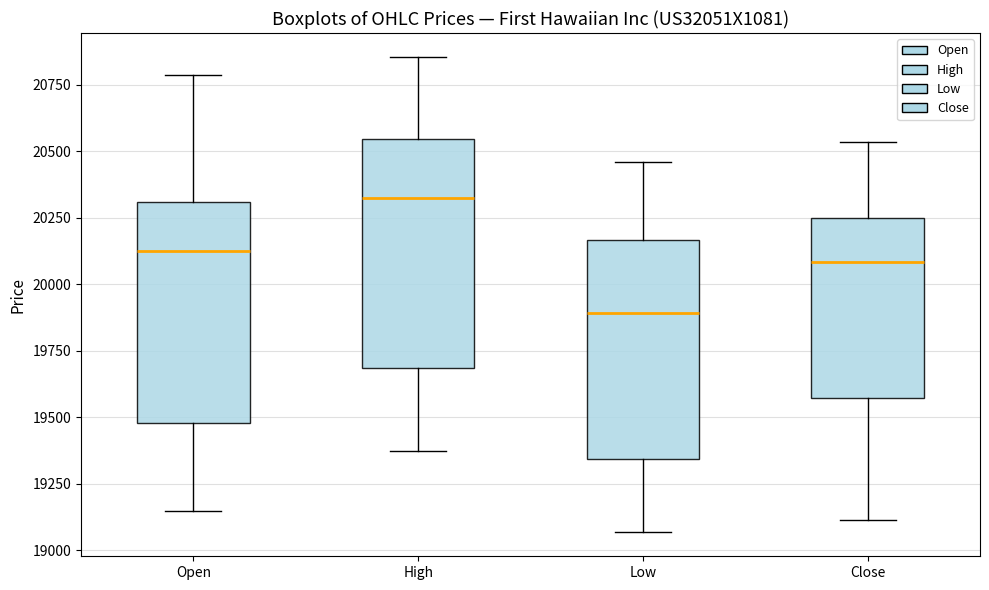

Reading left to right, transcribe this box plot: for each box, give where its median line is, the range the box spans, and where its two whiskers end, as read against the y-axis. The values are not printed on the chart, so give them approximately, as read against the axis.

Open: median 20150, box 19500 to 20300, whiskers 19150 to 20800
High: median 20300, box 19700 to 20550, whiskers 19350 to 20850
Low: median 19900, box 19350 to 20150, whiskers 19050 to 20450
Close: median 20100, box 19550 to 20250, whiskers 19100 to 20550